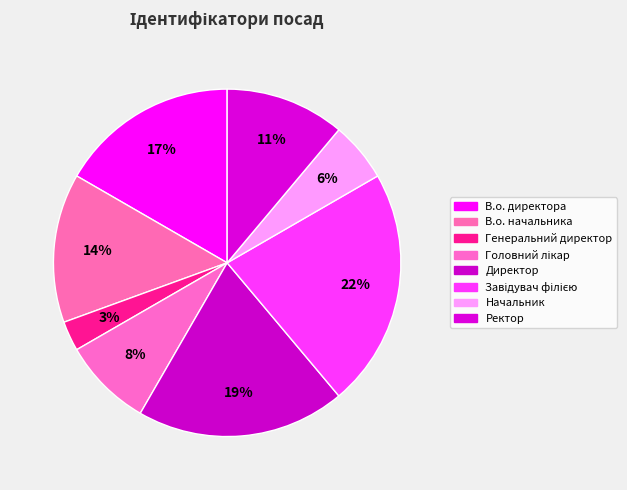

To the nearest percent, what is the difference between the Завідувач філією and Головний лікар slice percentages?

14%